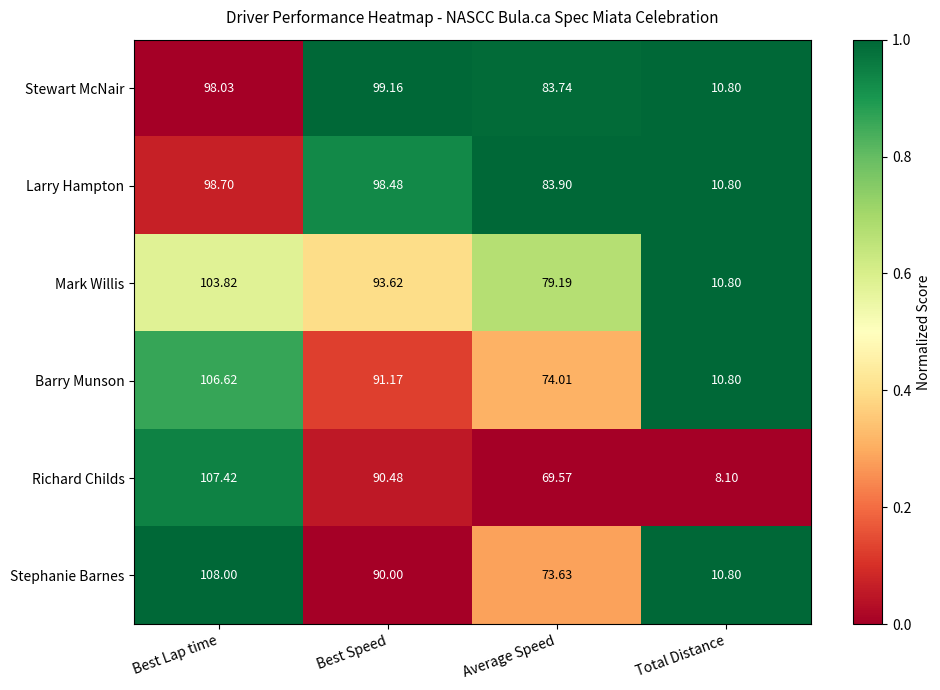

What is the spread (max minus min) of values at Average Speed?

14.3